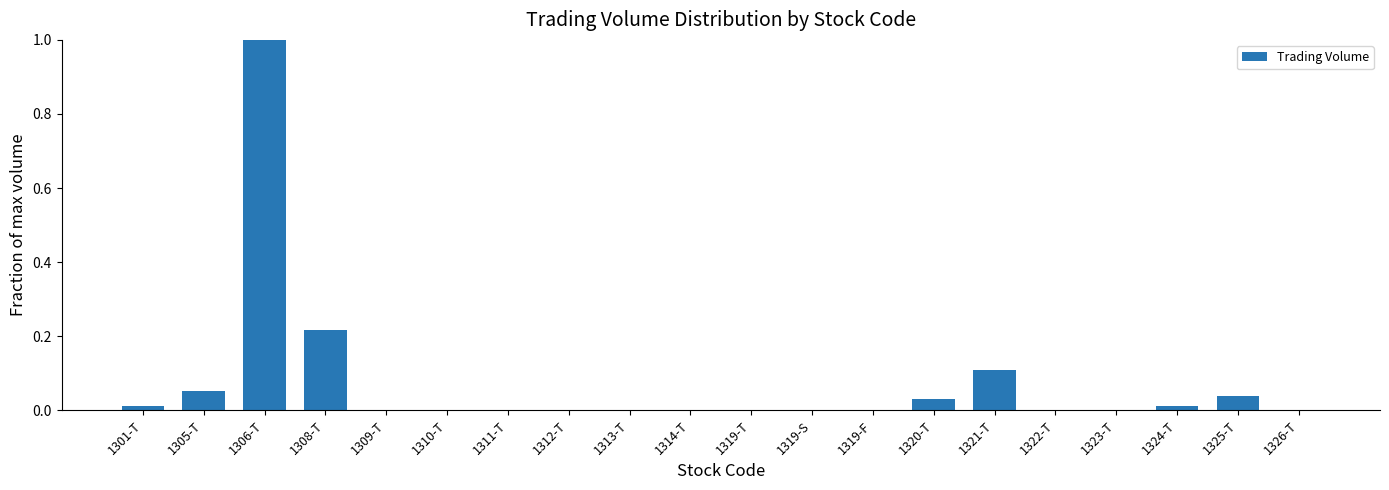

What is the sum of all values?

1.5